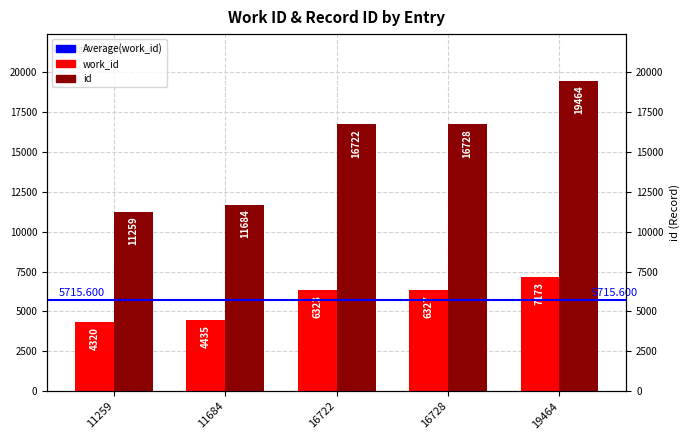

What is the maximum value shown in the chart?

19464